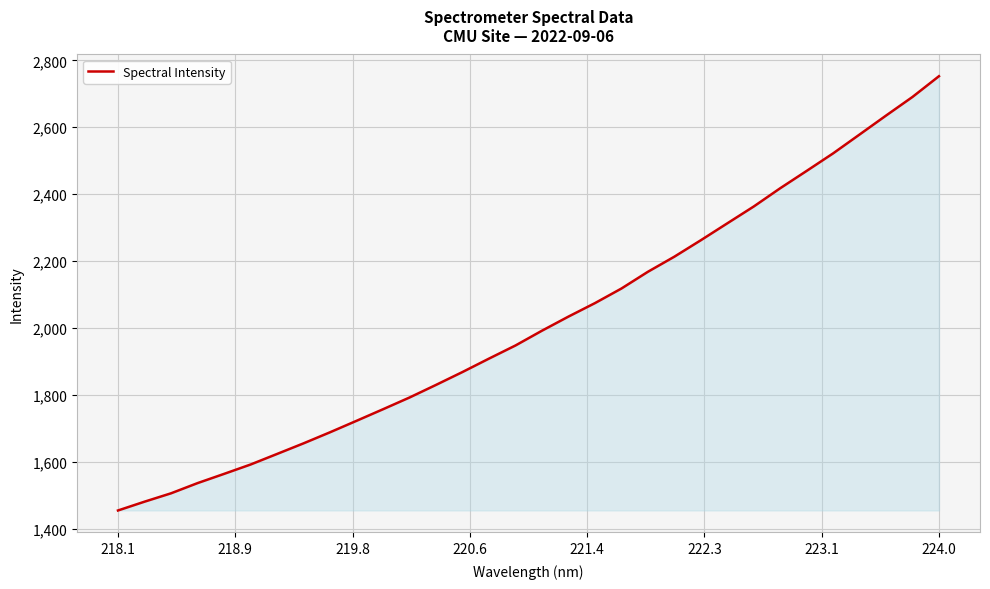

What is the smallest value displayed?

1453.9